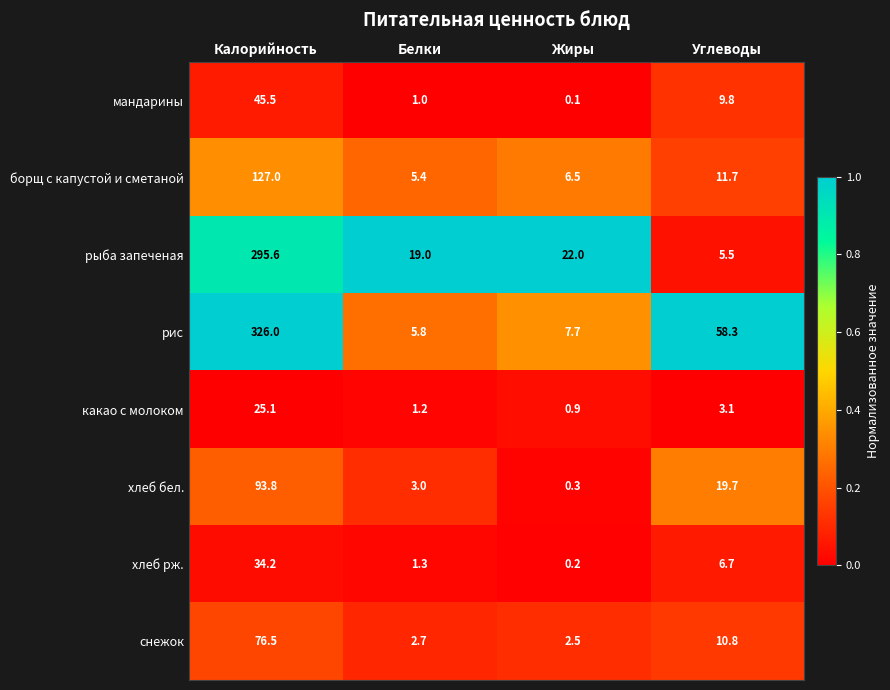

Which series has the widest spread of values?

рис